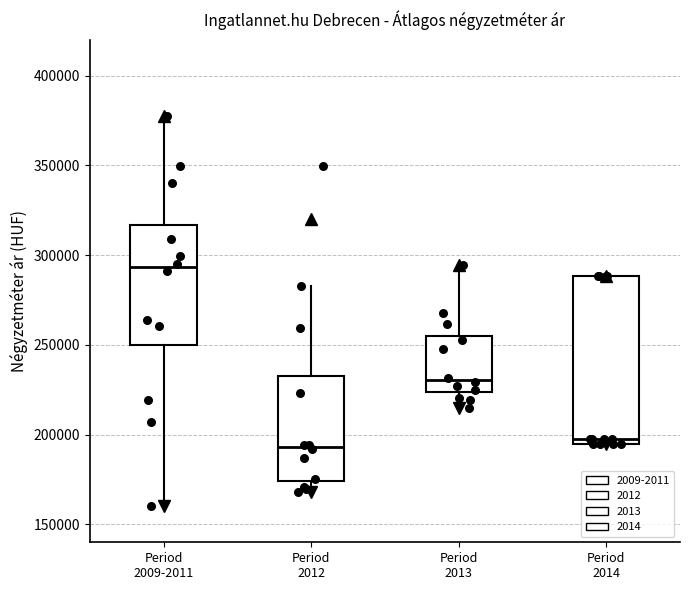

Reading left to right, transcribe this box plot: for each box, give where its median line is, the range the box spans, and where its two whiskers end, as read against the y-axis. The values are not printed on the chart, so give them approximately, as read against the axis.

Period 2009-2011: median 295000, box 250000 to 315000, whiskers 160000 to 375000
Period 2012: median 195000, box 175000 to 230000, whiskers 170000 to 285000
Period 2013: median 230000, box 225000 to 255000, whiskers 215000 to 295000
Period 2014: median 200000, box 195000 to 290000, whiskers 195000 to 290000